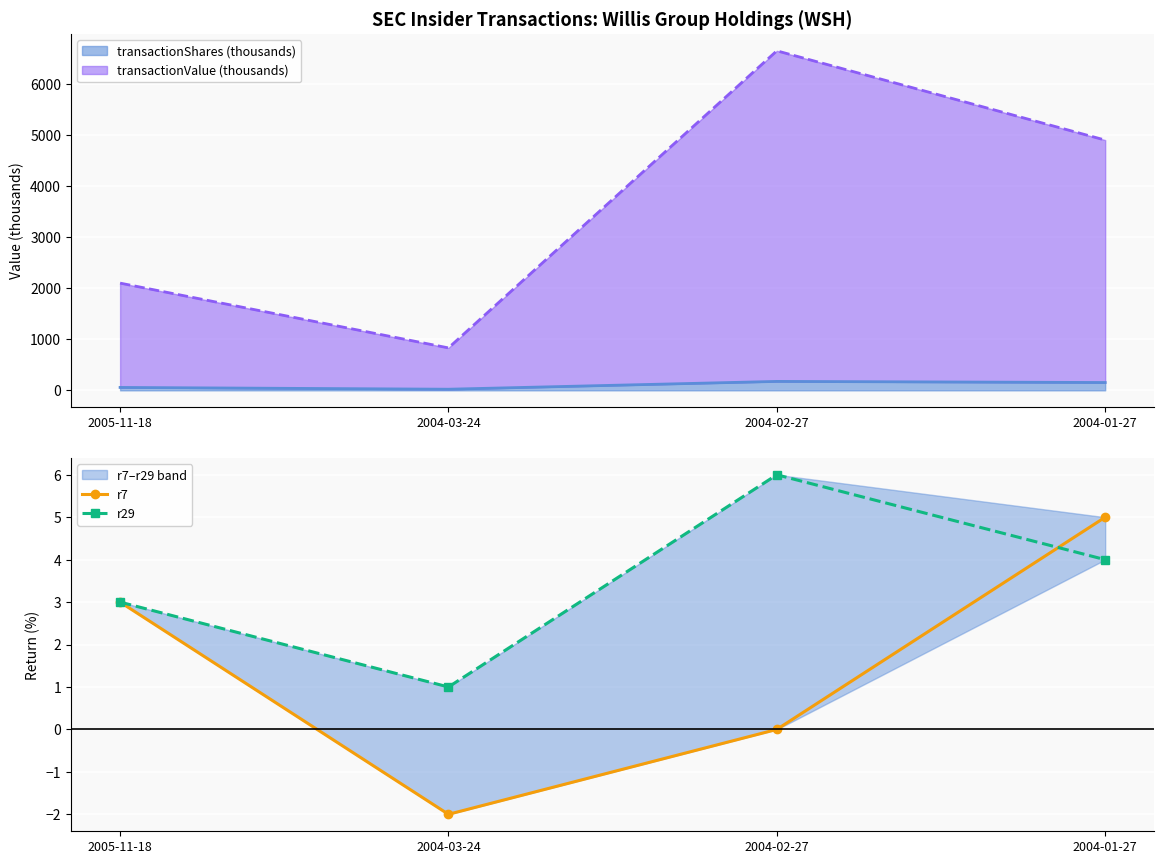

What is the total value across all series at 2004-02-27?

6